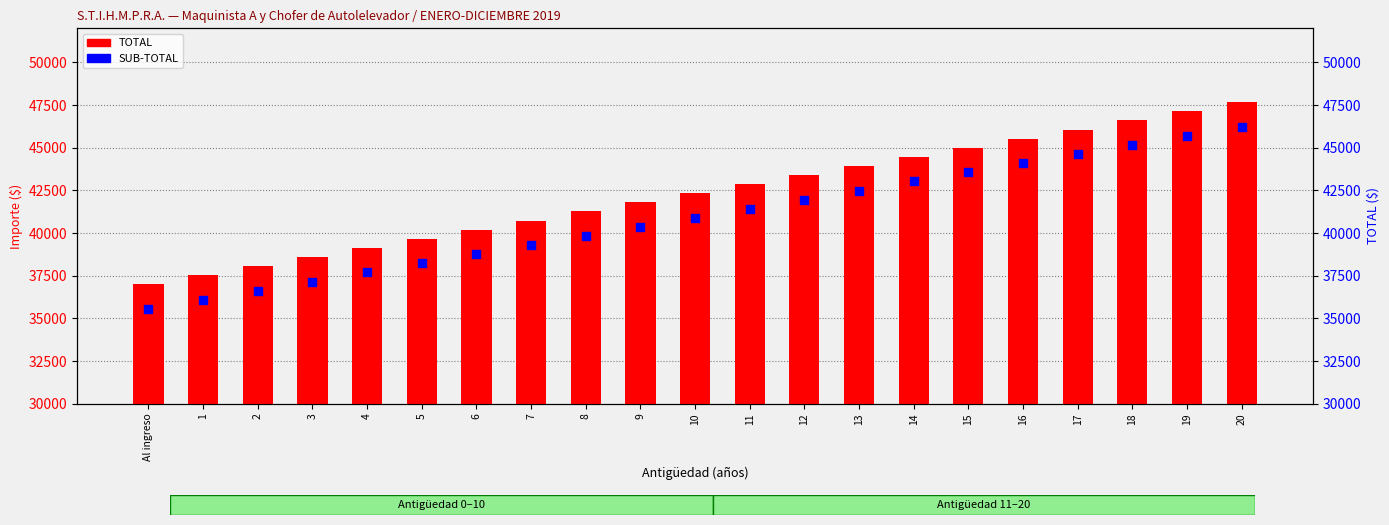

What is the total value across all series at 16?

89623.5